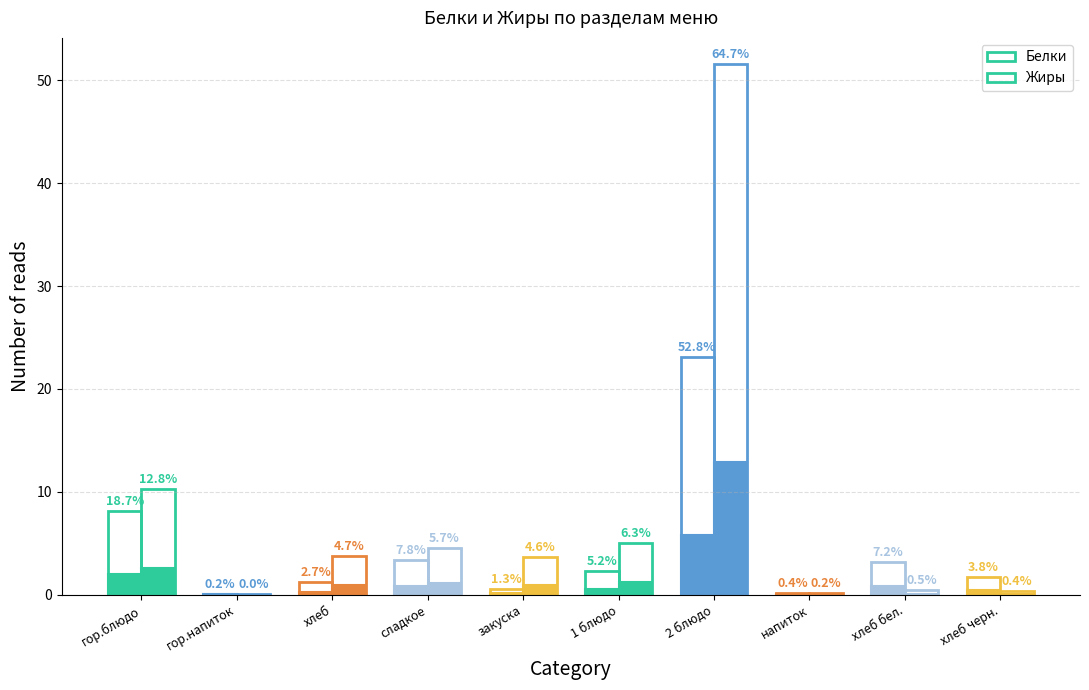

What is the label of the 2nd bar from the left?

гор.напиток